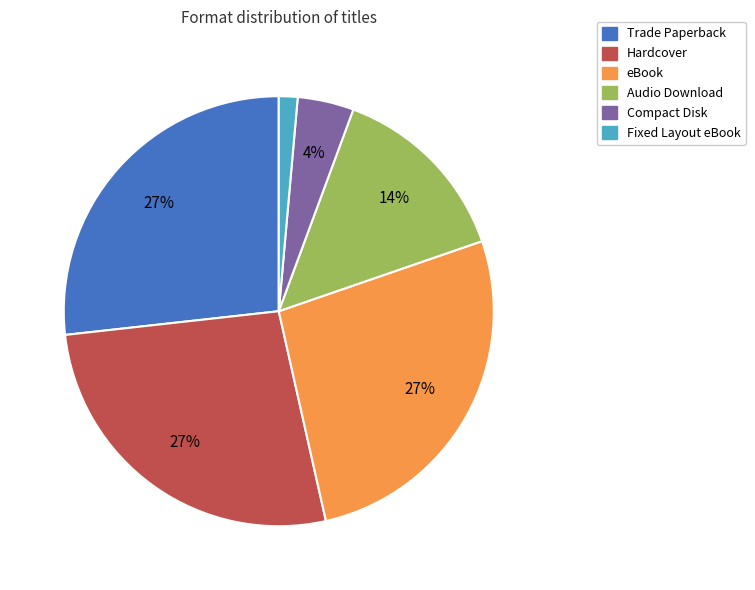

Is there a majority slice in this chart?

No